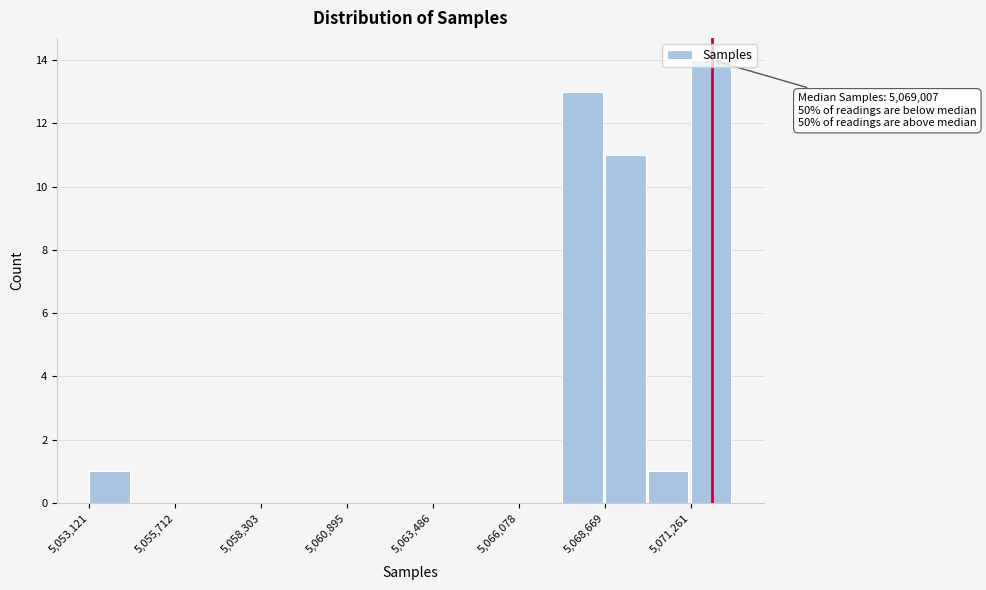

Around what value on the x-axis is the tallest bar? Give the approximate position of its centre, as read against the axis.

5072000